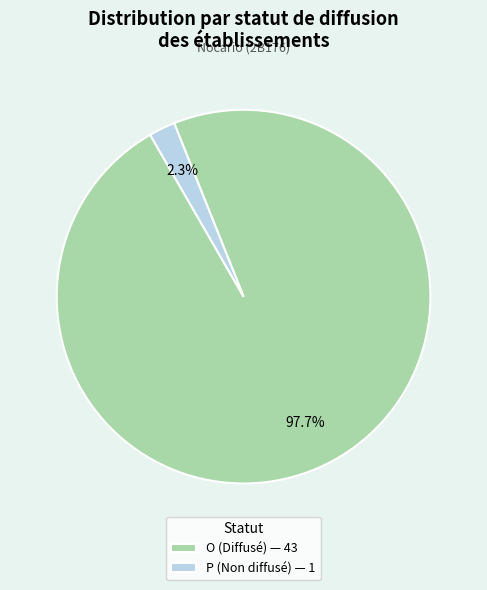

Does P (Non diffusé) — 1 represent more than half of the total?

No